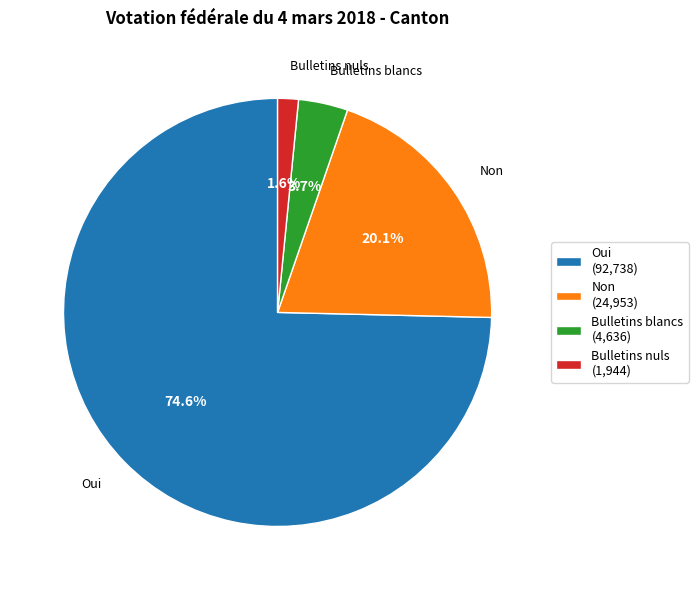

To the nearest percent, what percentage of the pie is Oui?

75%